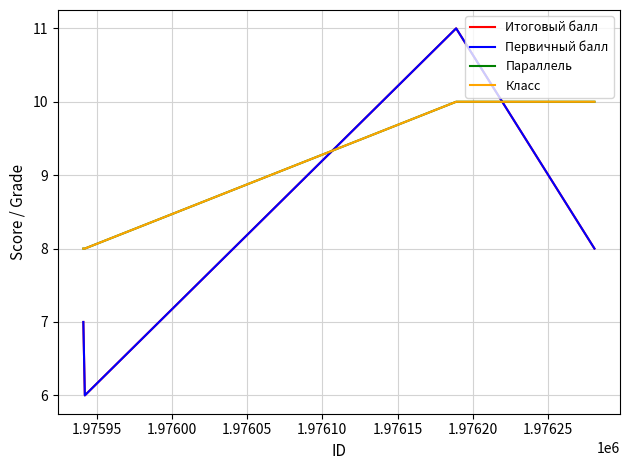

Does the chart display data point markers on the line(s)?

No